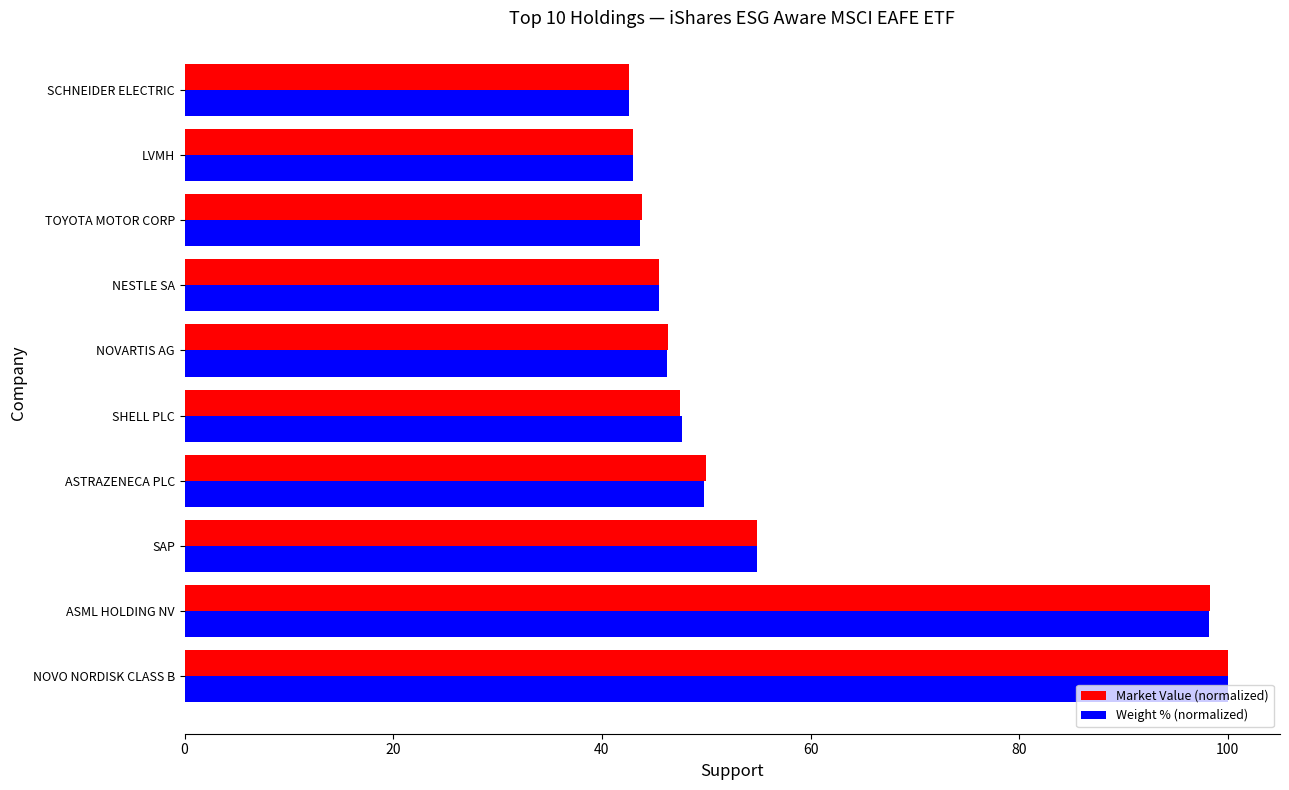

At how many categories does at least one series exceed 84?

2